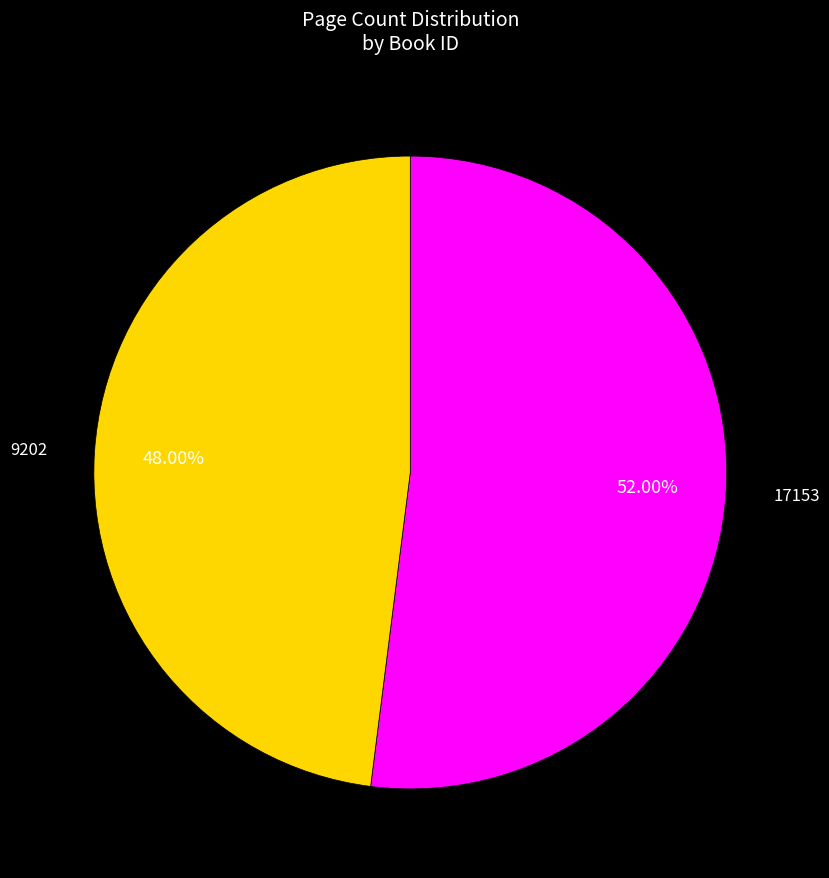

Which has a higher value, 17153 or 9202?

17153